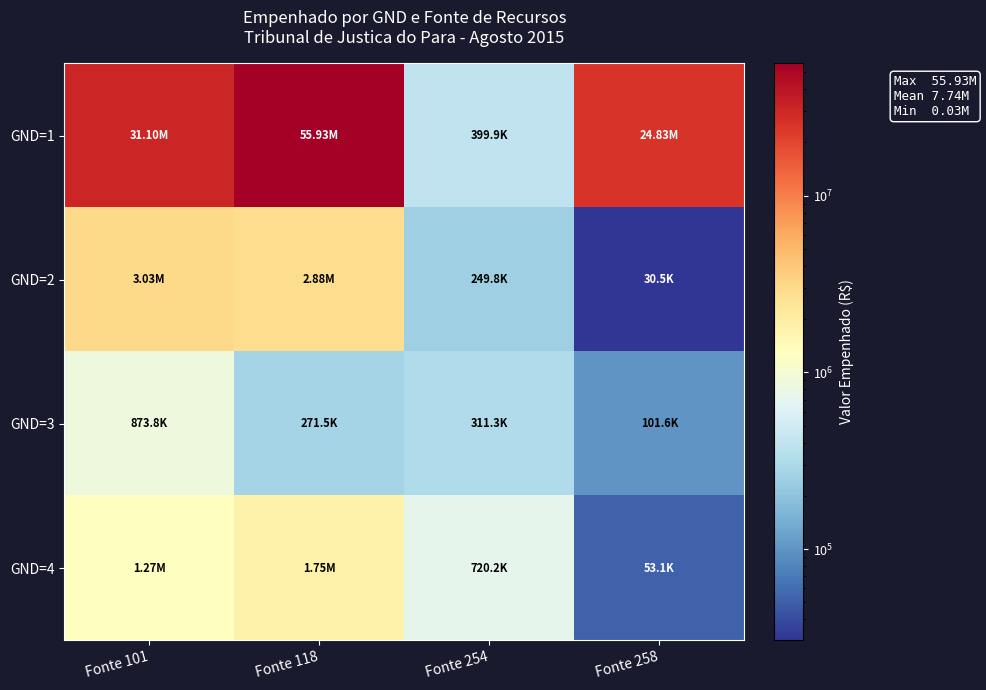

What is the smallest value displayed?

30526.8